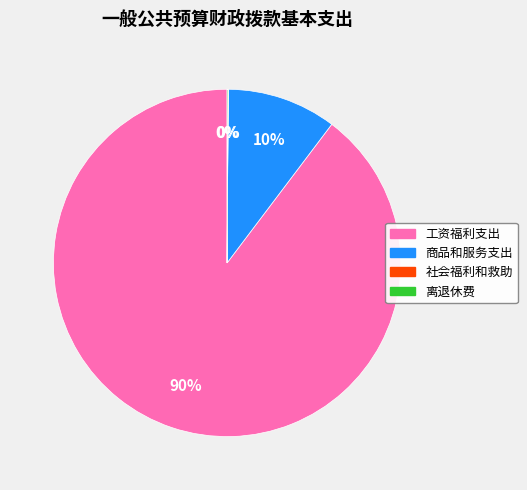

Does any single category account for the majority?

Yes